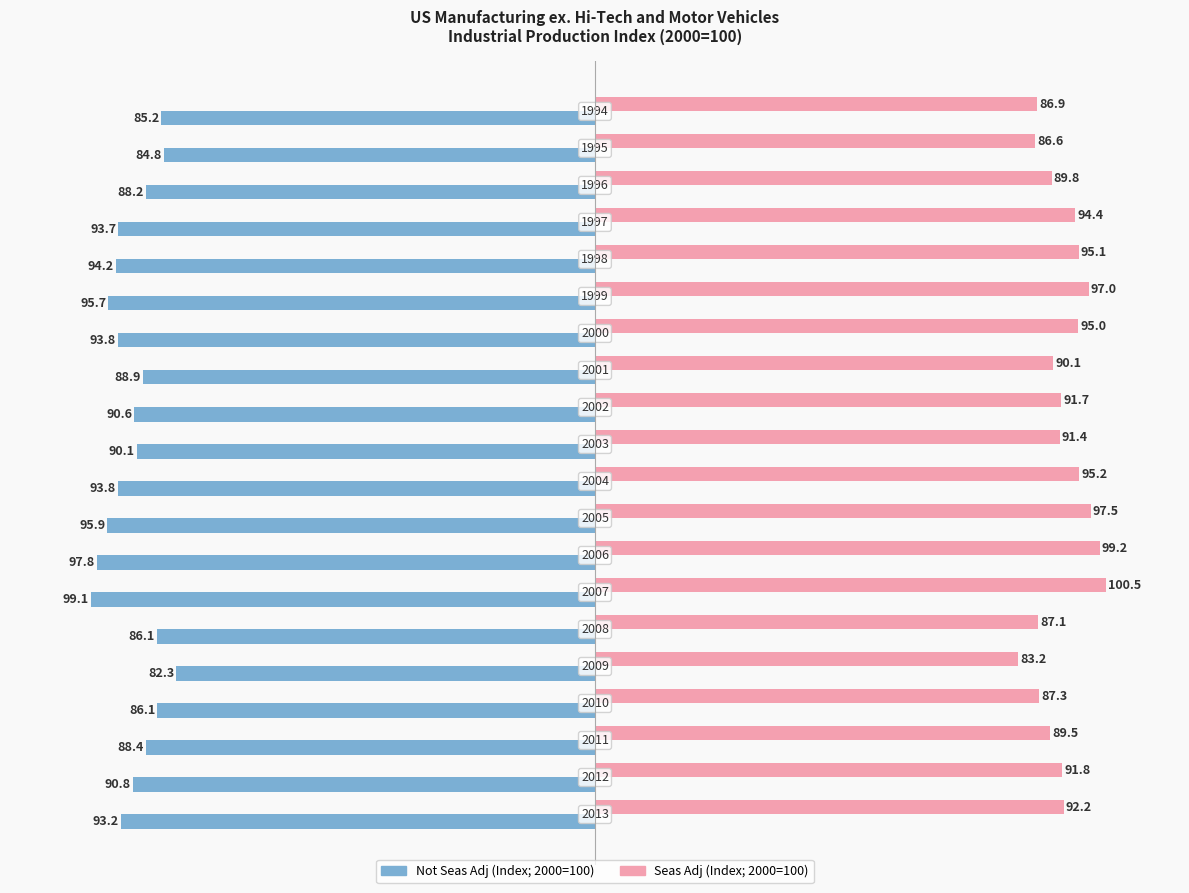

What are all the series names shown in the legend?

Not Seas Adj (Index; 2000=100), Seas Adj (Index; 2000=100)